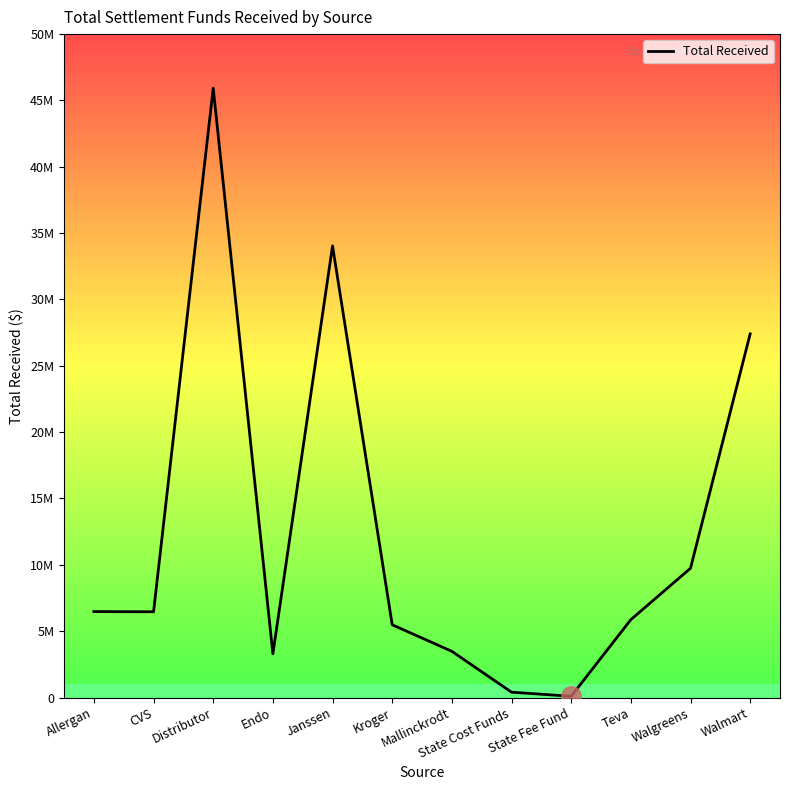

What is the smallest value displayed?

94578.7